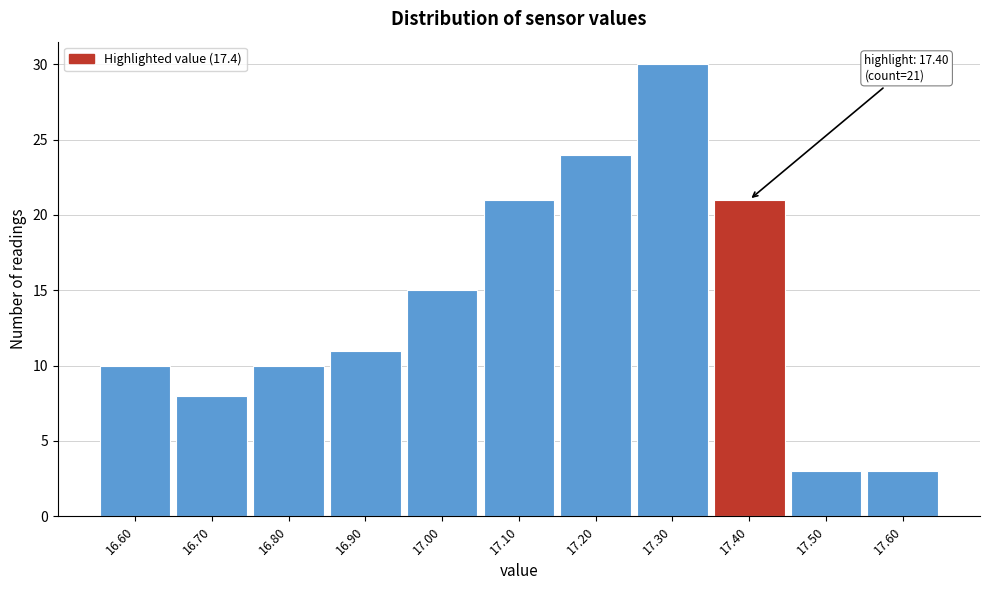

Which range on the x-axis has the tallest bar?

17.25 to 17.35